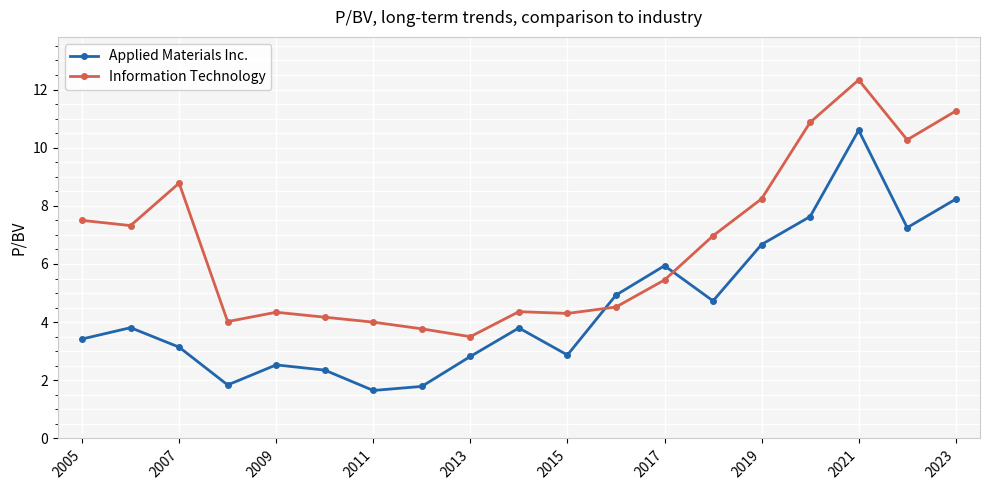

What is the greatest value displayed?

12.3